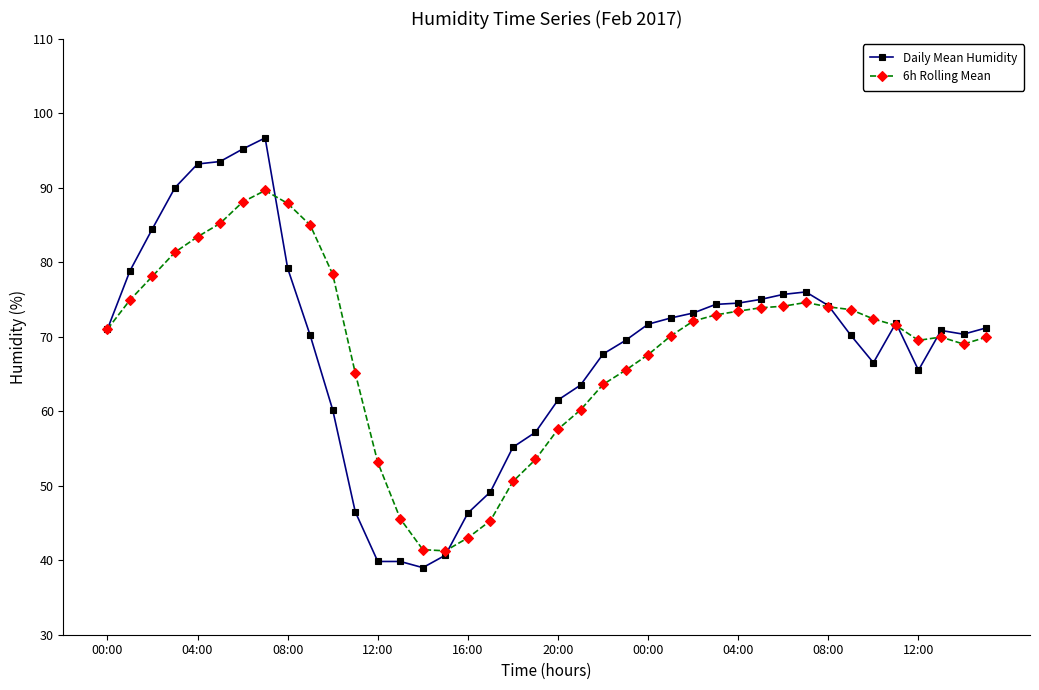

True or false: Daily Mean Humidity has more than 0 points higher than both neighbors.

True